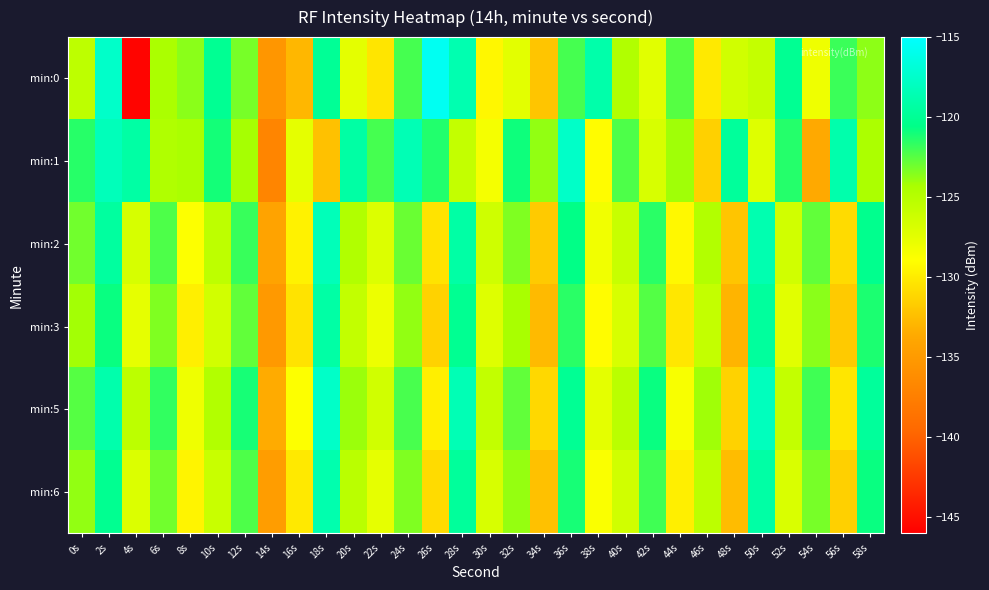

What is the spread (max minus min) of values at 46s?

7.4